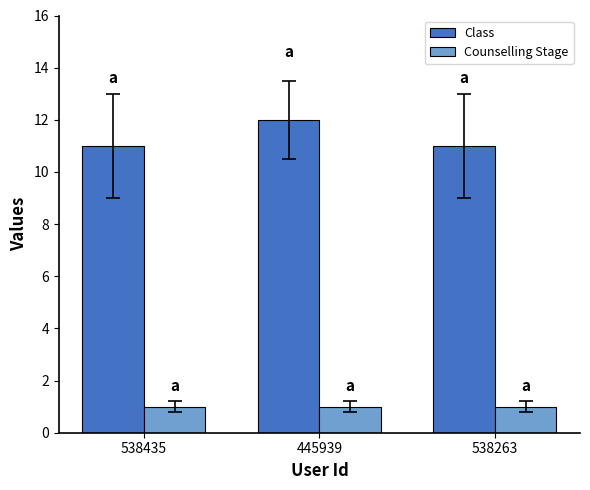

Rank the series by their maximum value, from highest to lowest.

Class, Counselling Stage